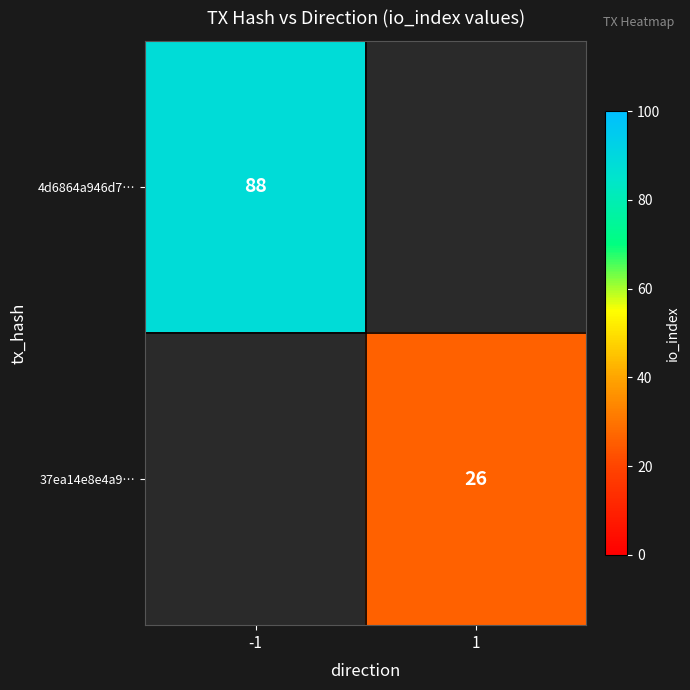

The value of 37ea14e8e4a9… at 1 is 15. True or false?

False